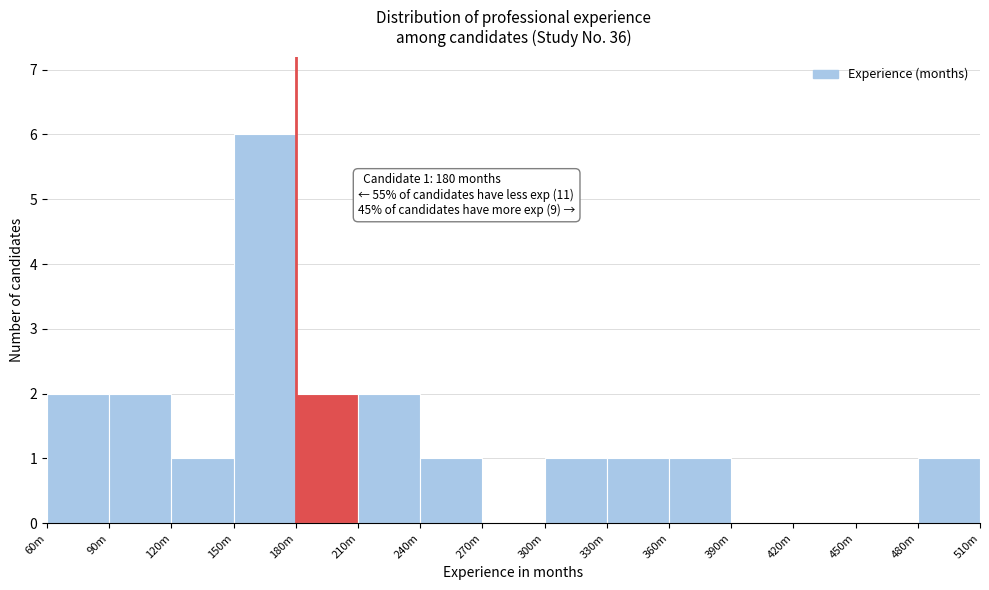

Reading left to right, list all the values displayed in this chart.

60m=2	90m=2	120m=1	150m=6	180m=2	210m=2	240m=1	270m=0	300m=1	330m=1	360m=1	390m=0	420m=0	450m=0	480m=1